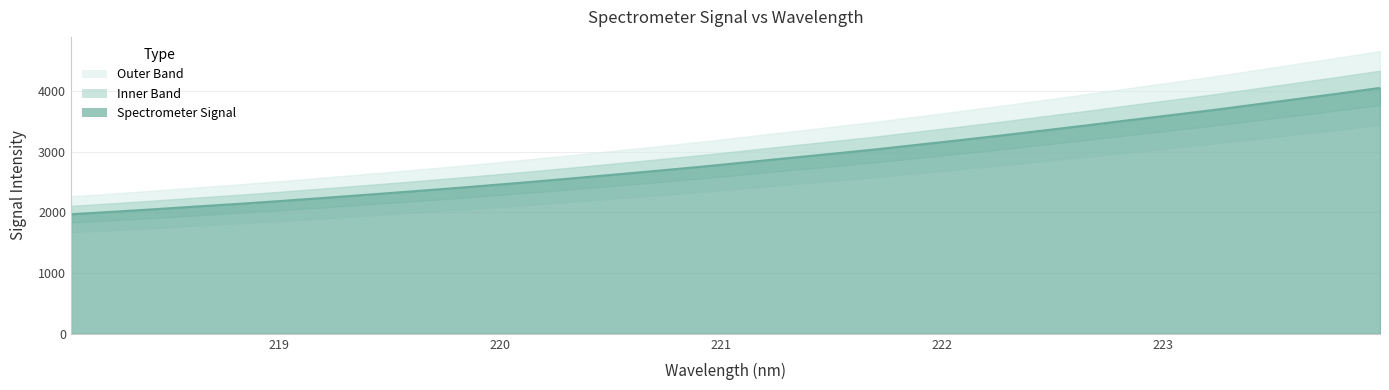

Reading left to right, transcribe all the data shown in this chart.

1968.8	2009.3	2051.9	2097.6	2140.9	2188.3	2238.4	2289.3	2341.2	2394.4	2449.9	2507.6	2567.7	2629.5	2692.0	2756.3	2825.5	2894.8	2962.9	3032.5	3108.8	3185.1	3263.5	3345.1	3427.6	3512.6	3596.0	3680.3	3770.6	3862.2	3953.4	4048.3